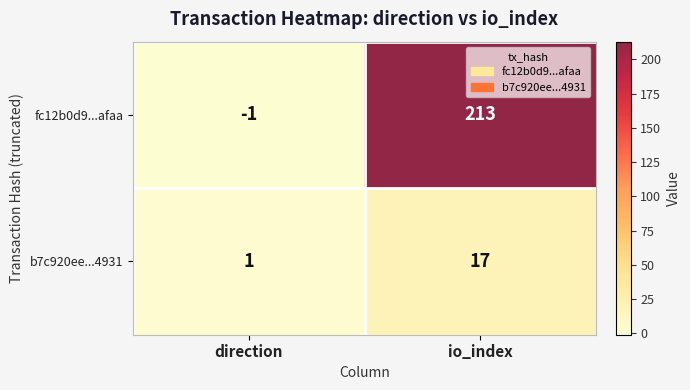

Reading left to right, list all the values displayed in this chart.

fc12b0d9...afaa: direction=-1	io_index=213
b7c920ee...4931: direction=1	io_index=17